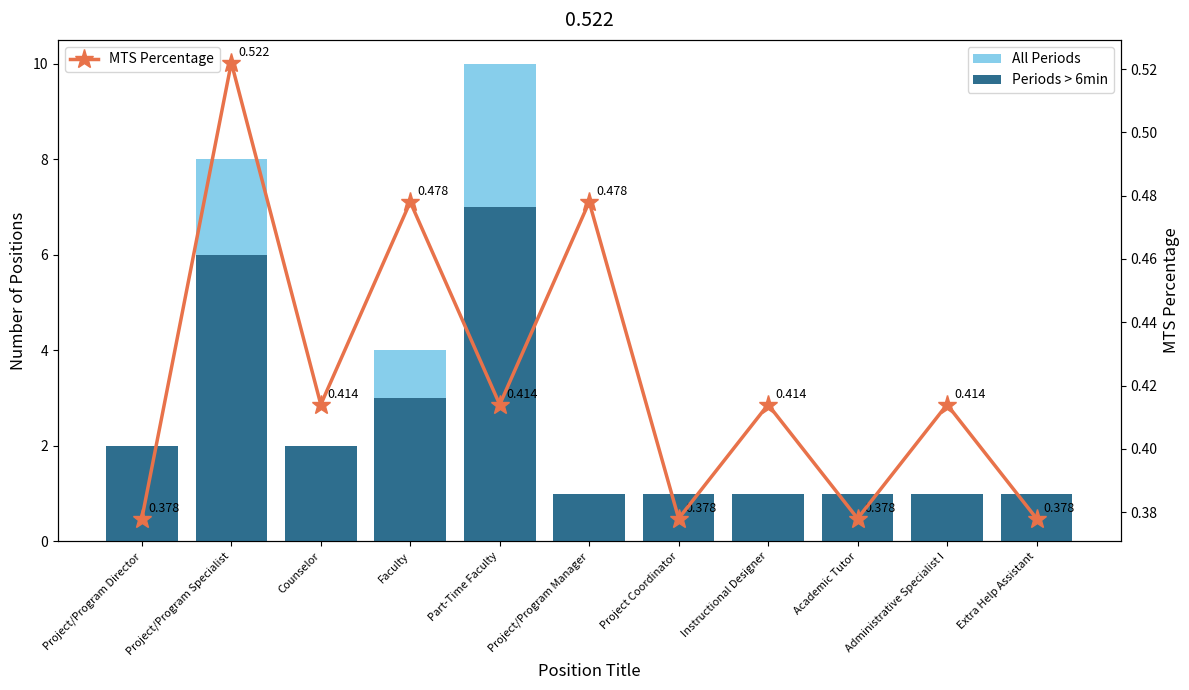

Is the value of All Periods at Part-Time Faculty greater than the value of Periods > 6min at Project/Program Manager?

Yes